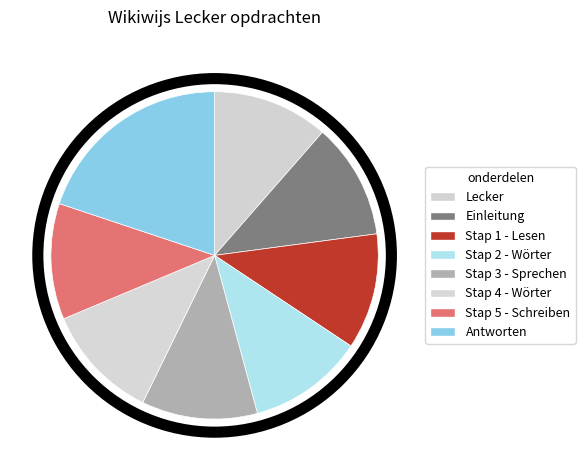

Is there any slice that represents more than half of the pie?

No